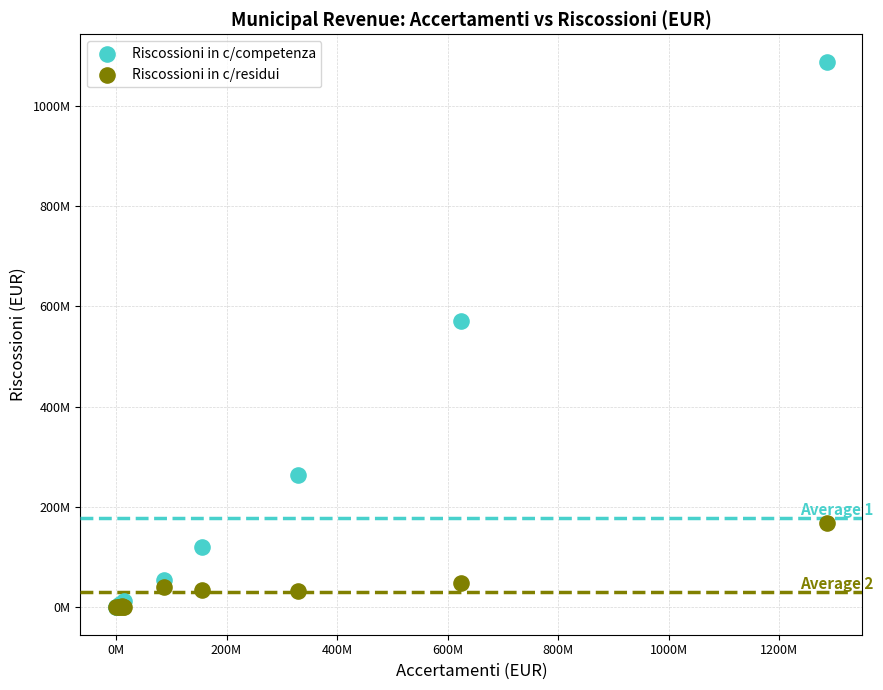

Which series has the widest spread of Y values?

Riscossioni in c/competenza